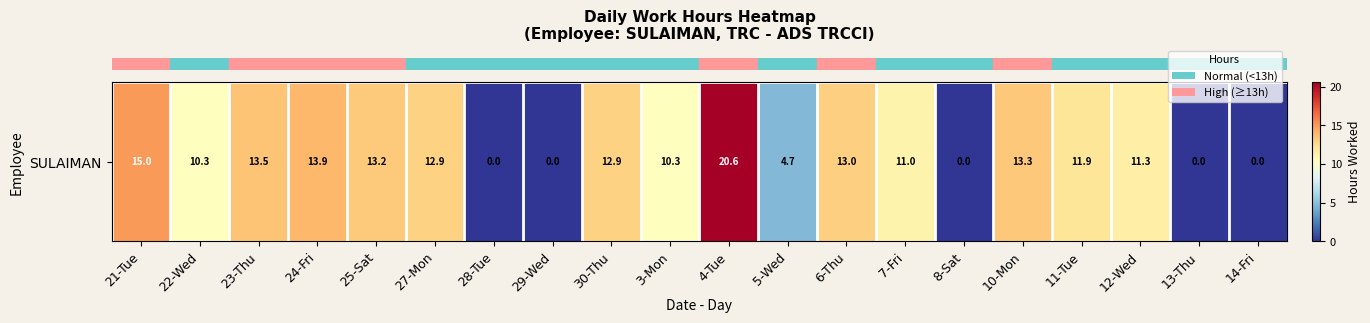

Which label corresponds to the smallest value in the chart?

28-Tue